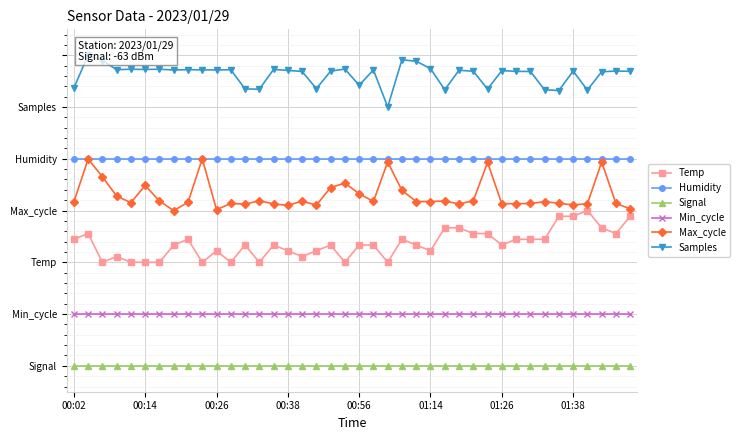

At which label does Humidity reach its minimum?

00:02